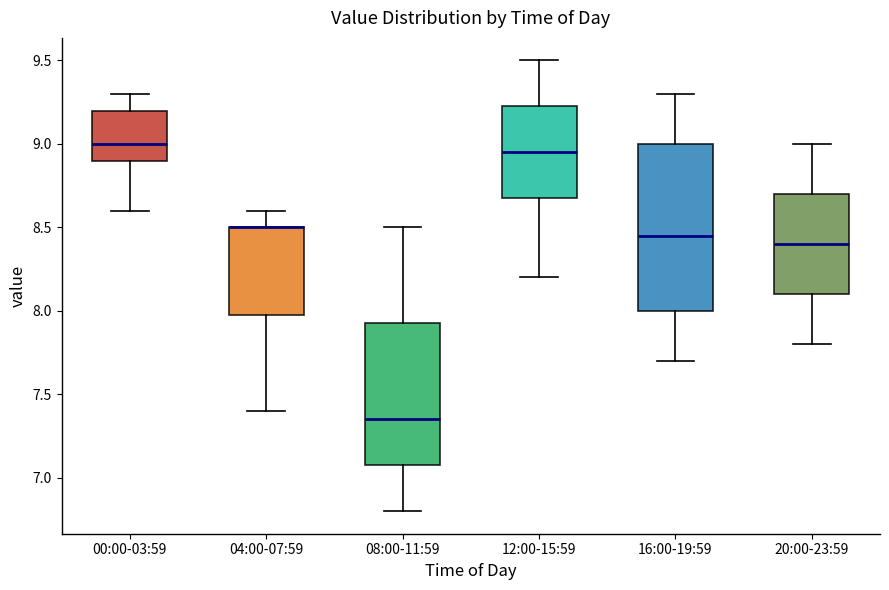

Which box is the tallest, from its lower edge to its upper edge?

16:00-19:59